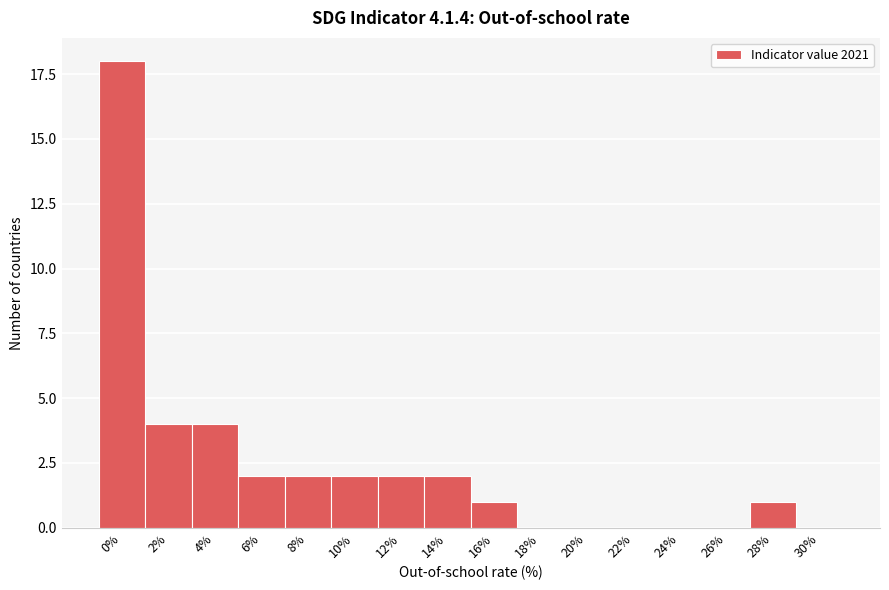

Reading right to left, list all the values displayed in this chart.

30%=0	28%=1	26%=0	24%=0	22%=0	20%=0	18%=0	16%=1	14%=2	12%=2	10%=2	8%=2	6%=2	4%=4	2%=4	0%=18